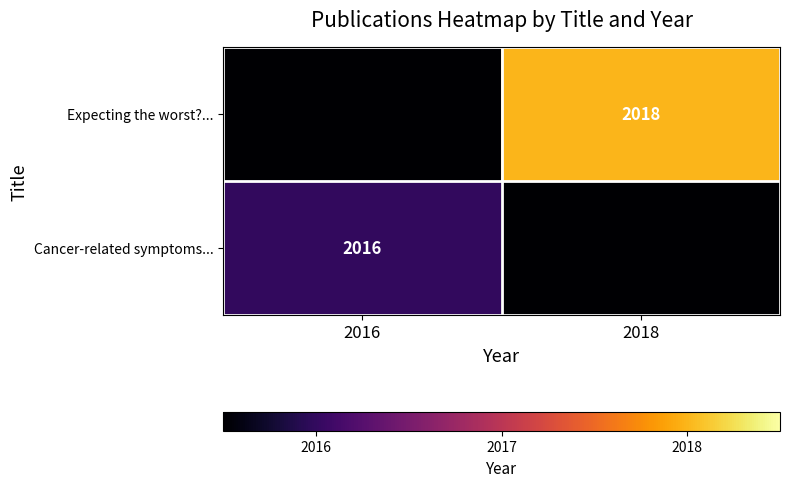

True or false: Cancer-related symptoms... has a value of 2016 at 2016.

True